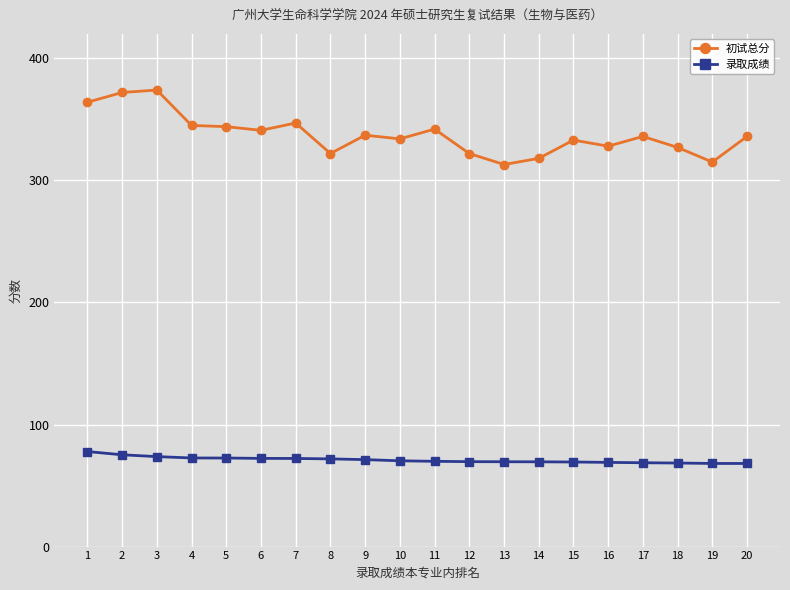

List the series in order of their overall mean, lowest first.

录取成绩, 初试总分